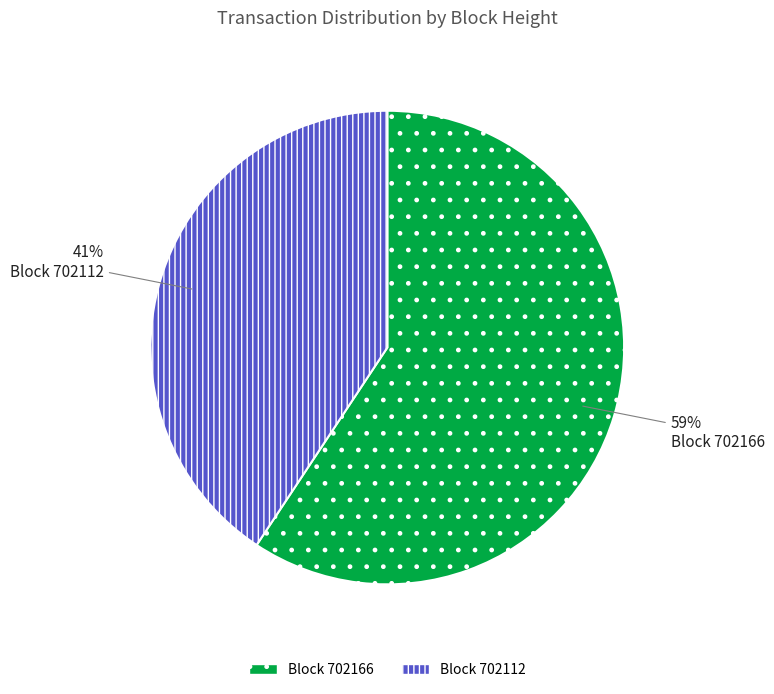

Does any single category account for the majority?

Yes